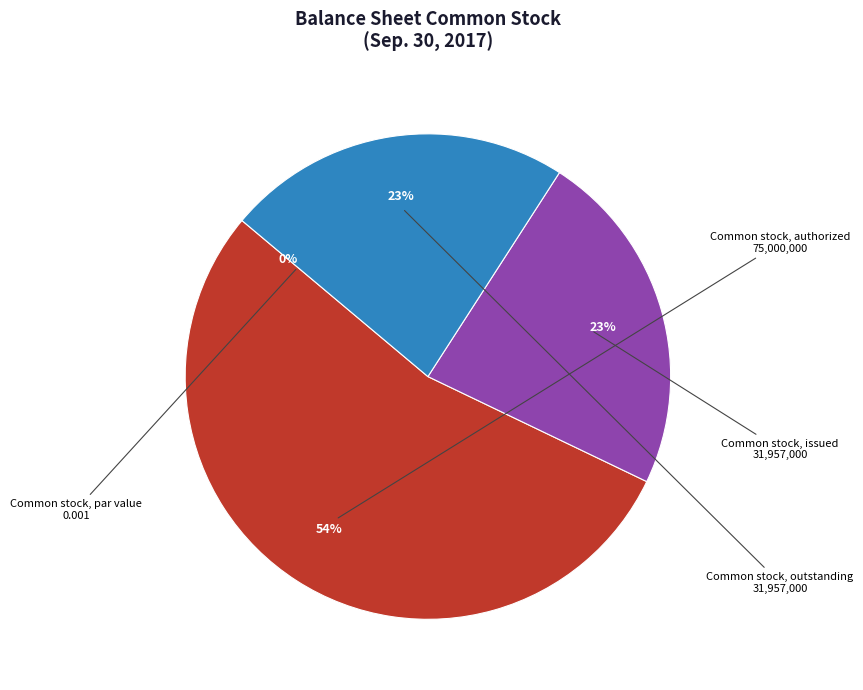

Which category has the biggest portion of the pie?

Common stock, authorized